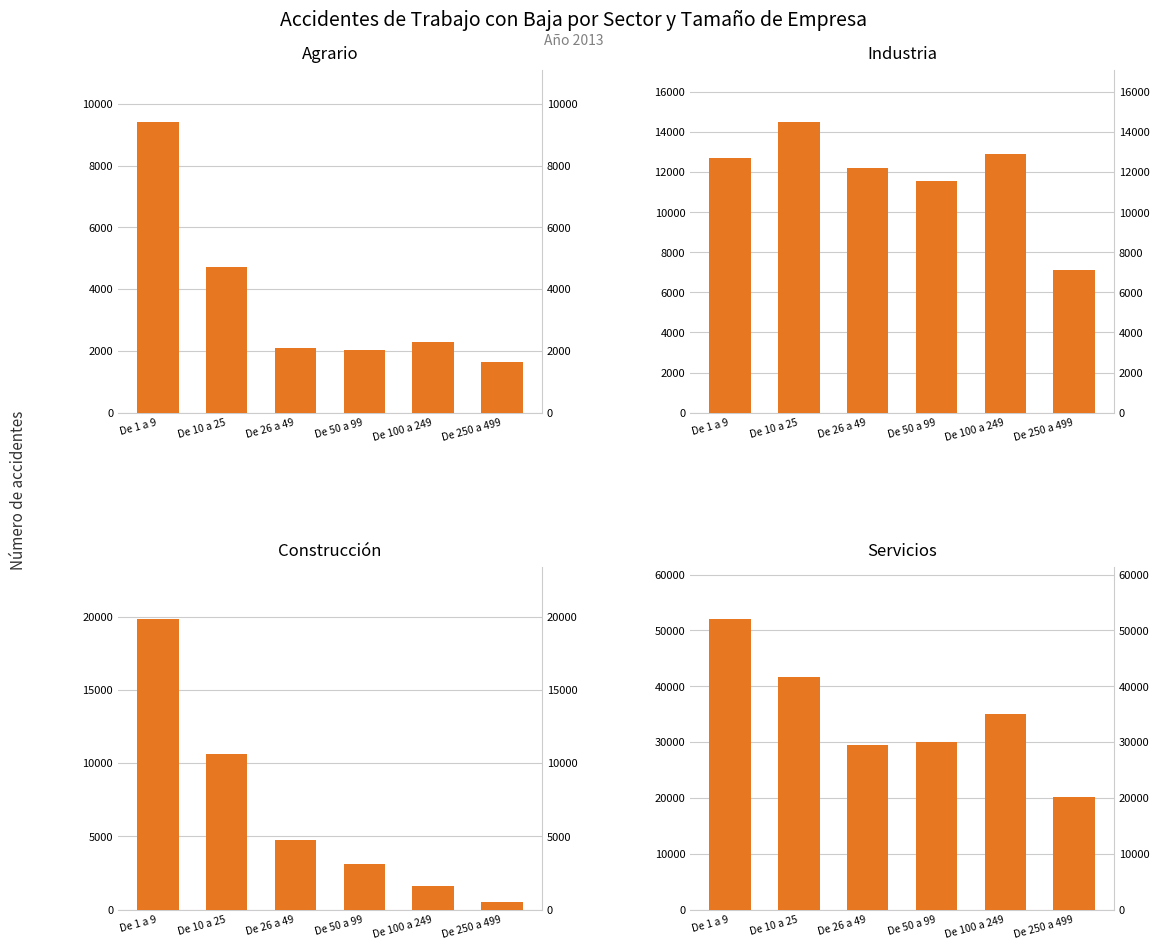

Rank the series at De 1 a 9 from lowest to highest value.

Agrario, Industria, Construcción, Servicios